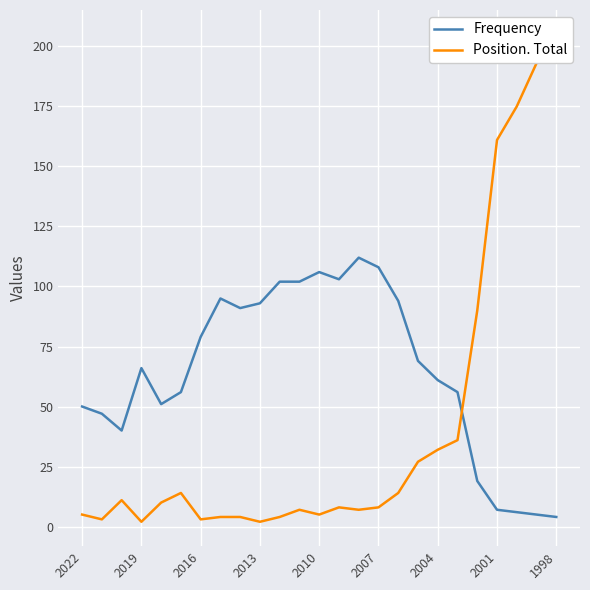

What is the sum of all Frequency values?

1622